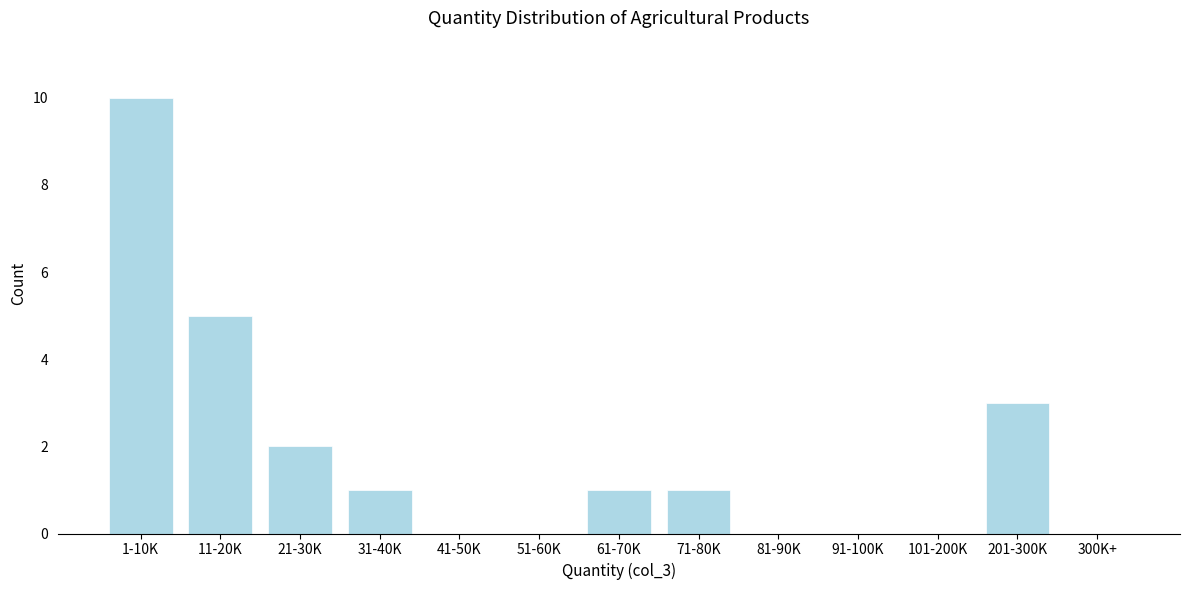

Reading left to right, transcribe all the data shown in this chart.

1-10K=10	11-20K=5	21-30K=2	31-40K=1	41-50K=0	51-60K=0	61-70K=1	71-80K=1	81-90K=0	91-100K=0	101-200K=0	201-300K=3	300K+=0